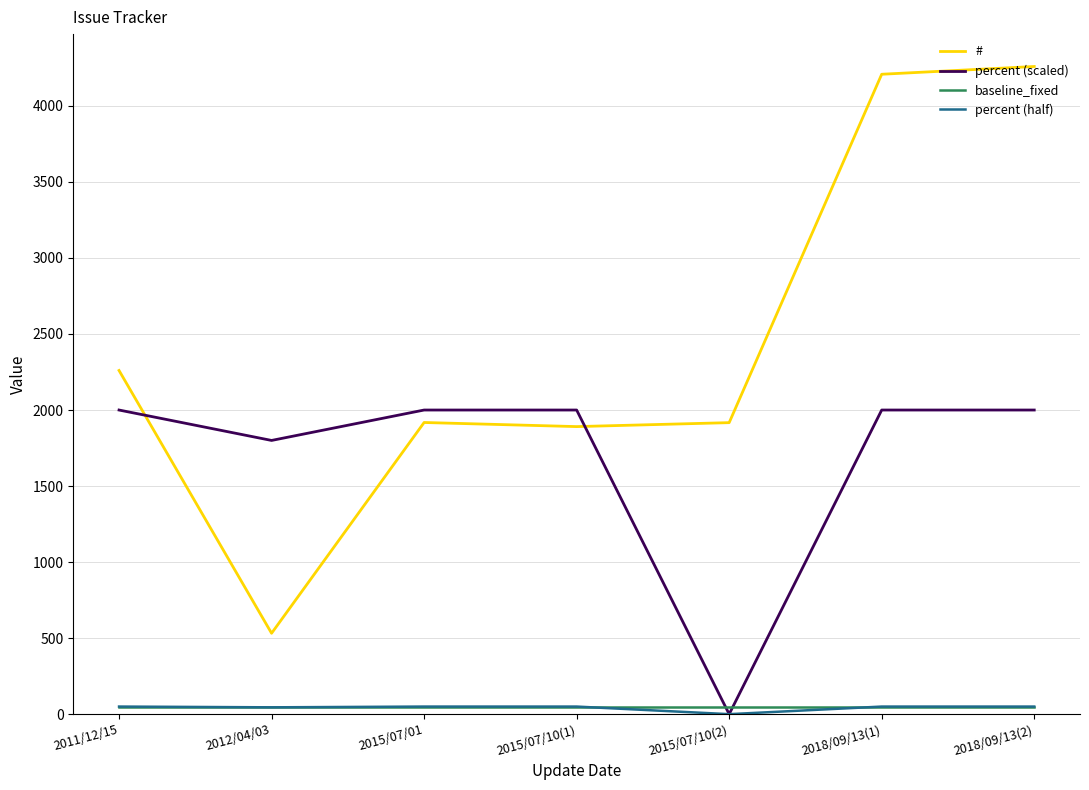

The value of baseline_fixed at 2015/07/10(1) is 50. True or false?

True